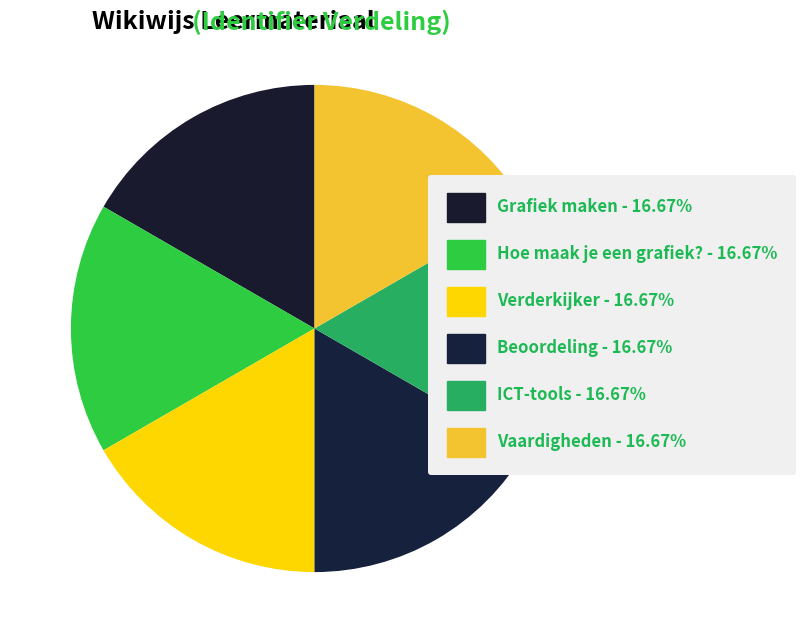

Count the number of slices in the pie.

6